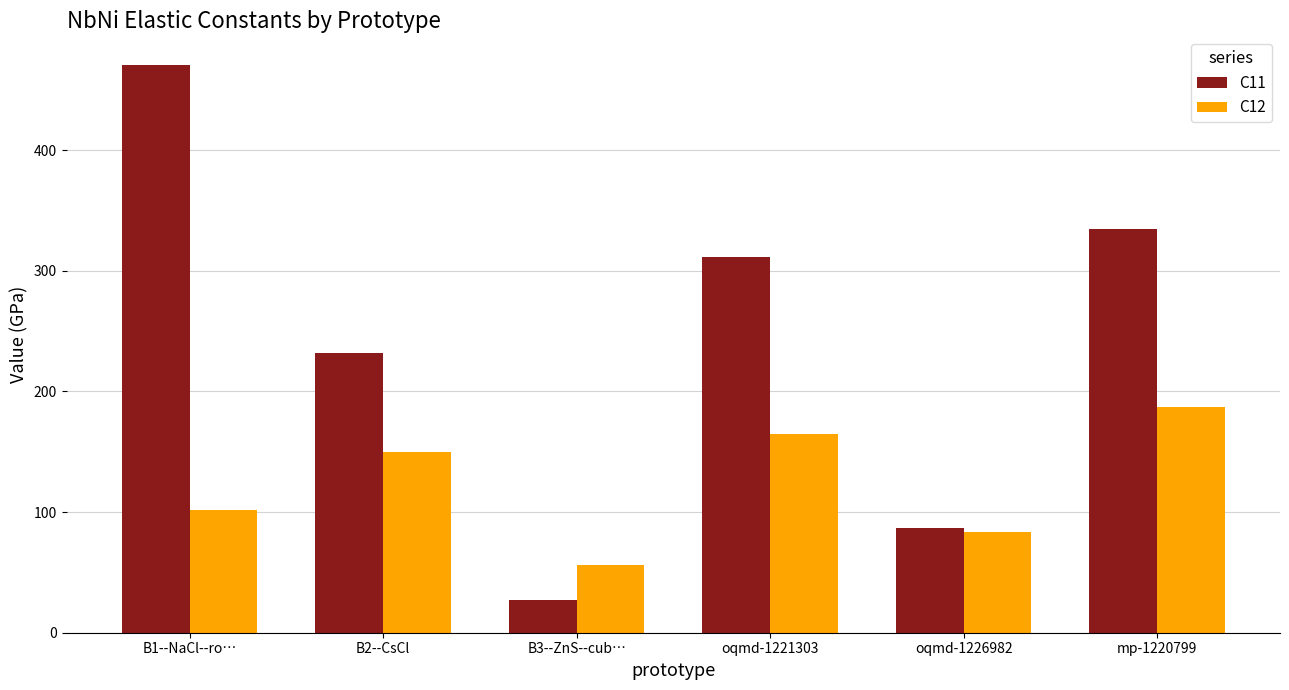

Where is C12 nearest to the value 121?

B1--NaCl--ro…